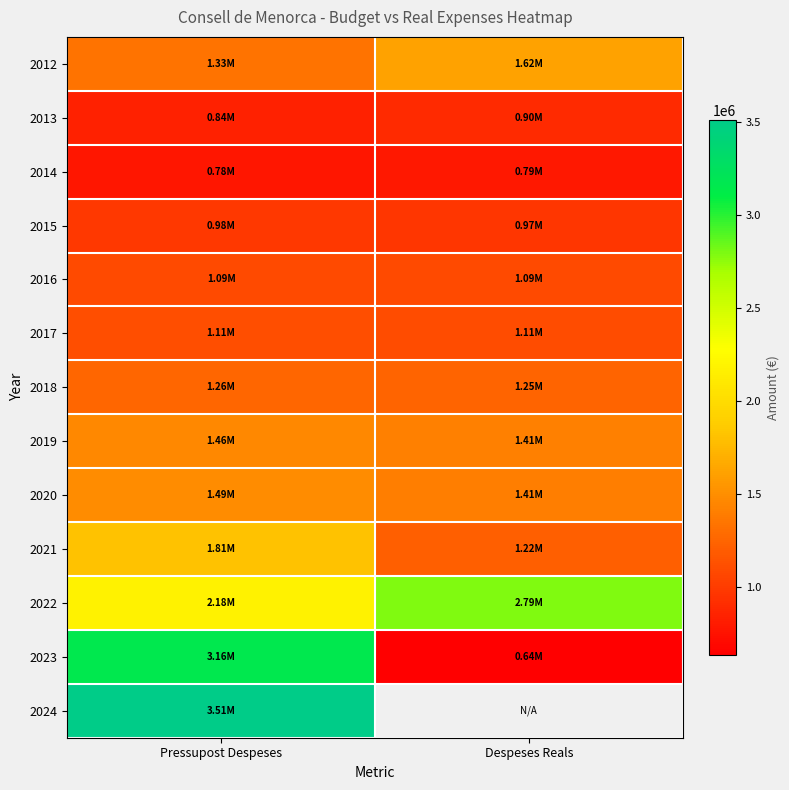

Which series has the largest total across all categories?

2022